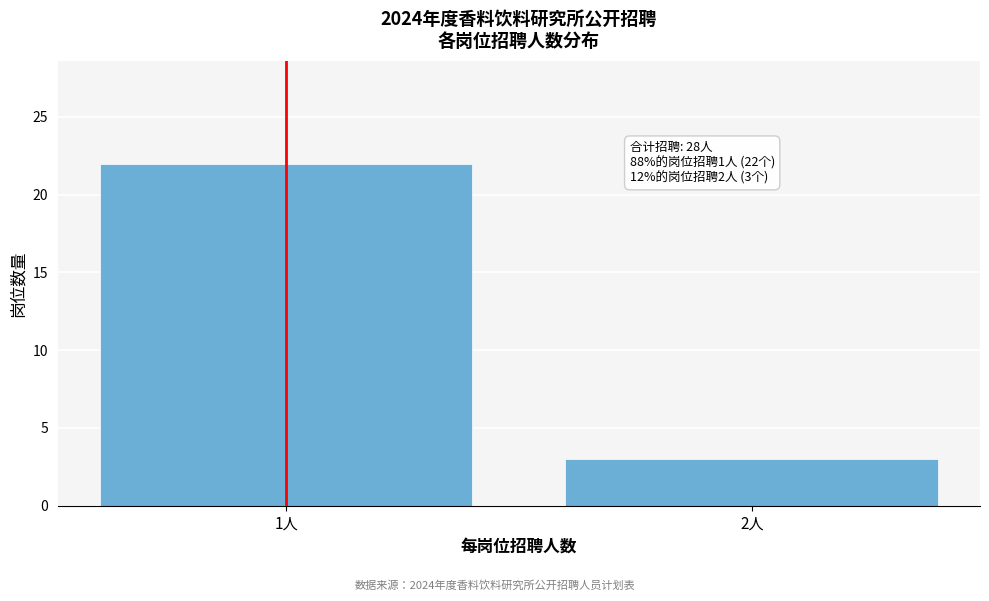

Reading left to right, what are all the values shown in this chart?

1人=22	2人=3